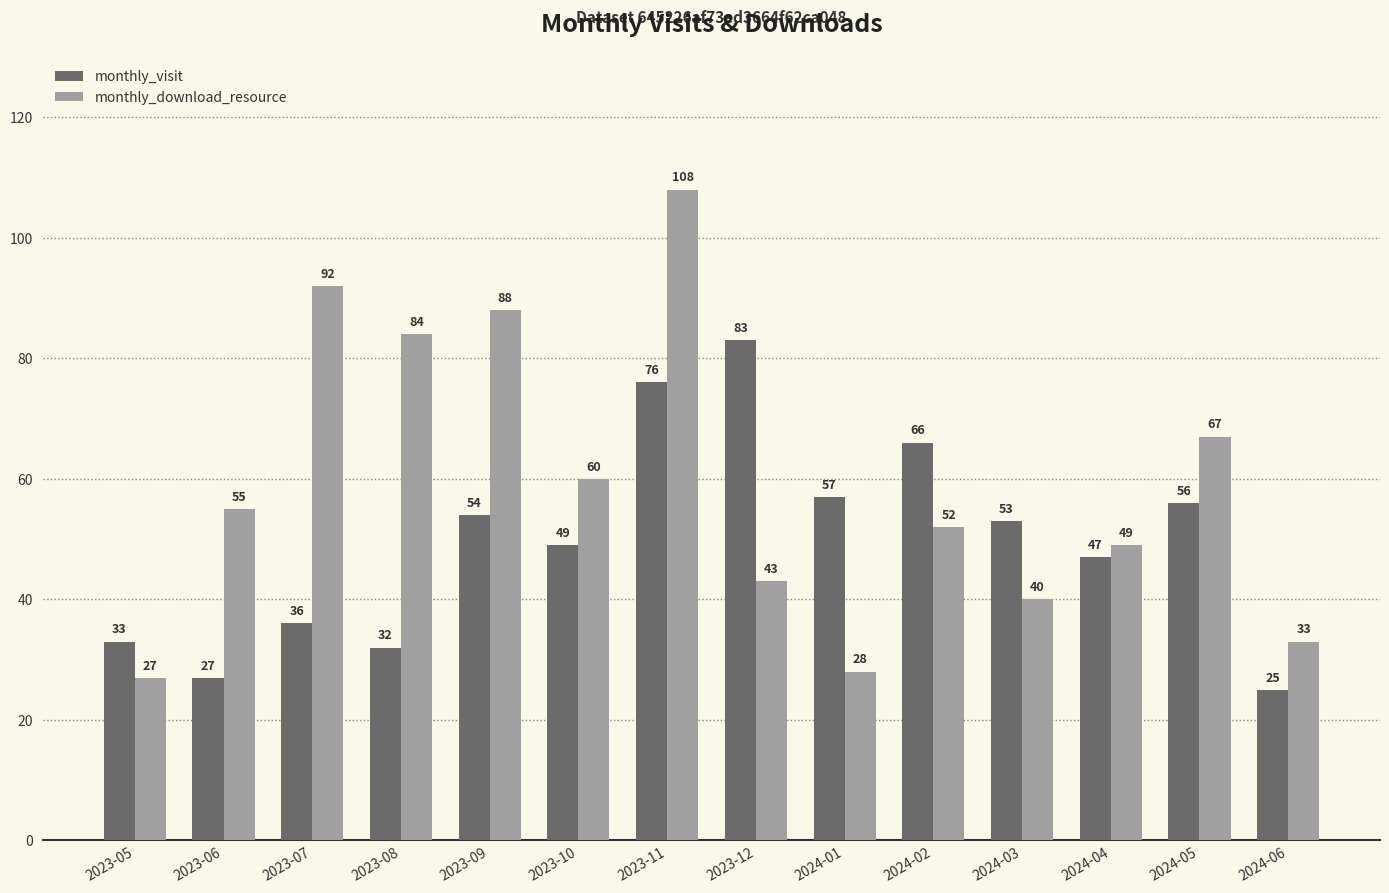

What are all the series names shown in the legend?

monthly_visit, monthly_download_resource